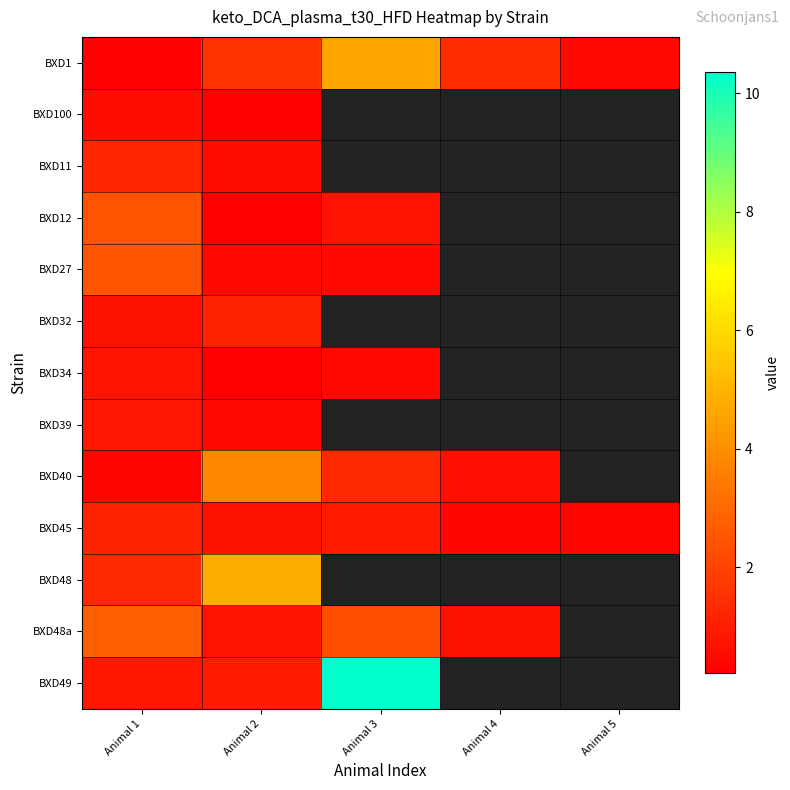

At which category is the sum across all series the highest?

Animal 2